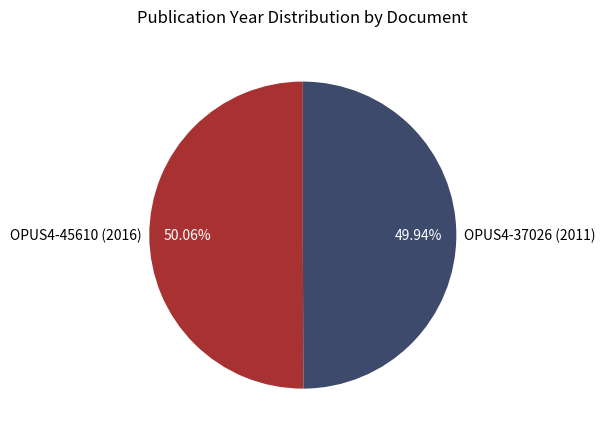

What portion of the pie excludes OPUS4-37026 (2011)?

50.1%